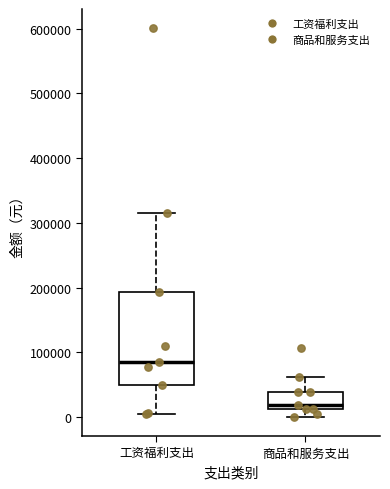

Which box is the tallest, from its lower edge to its upper edge?

工资福利支出